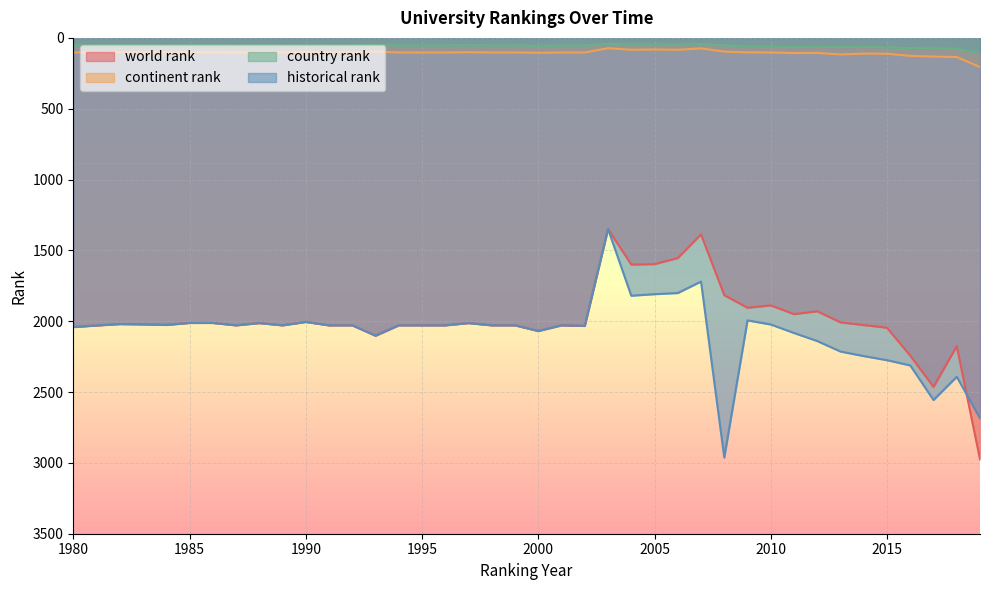

Between 1995 and 2005, which series saw the biggest shift?

world rank